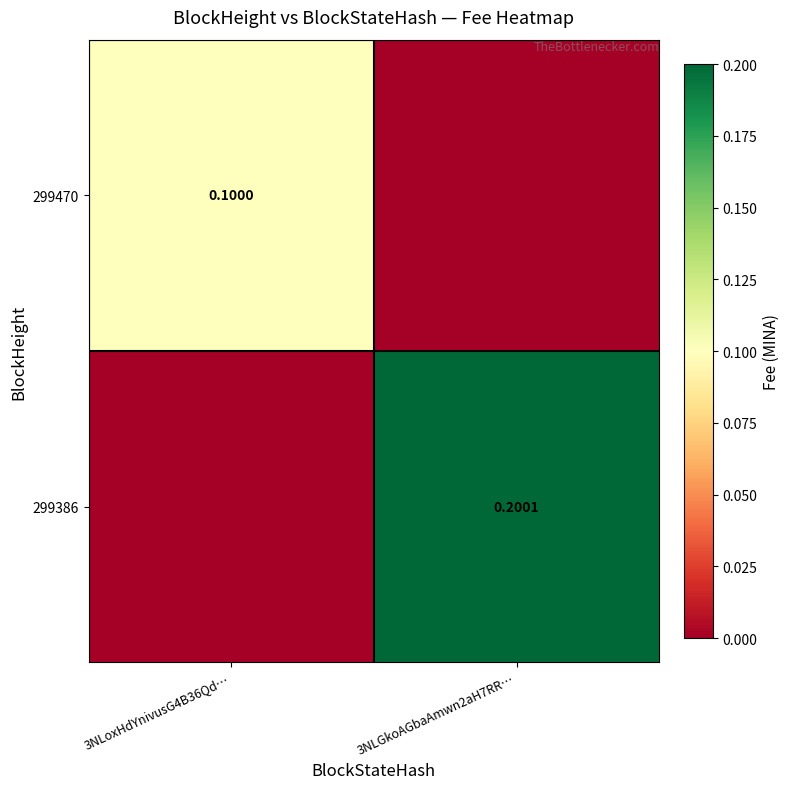

Which label corresponds to the largest value in the chart?

3NLGkoAGbaAmwn2aH7RR…